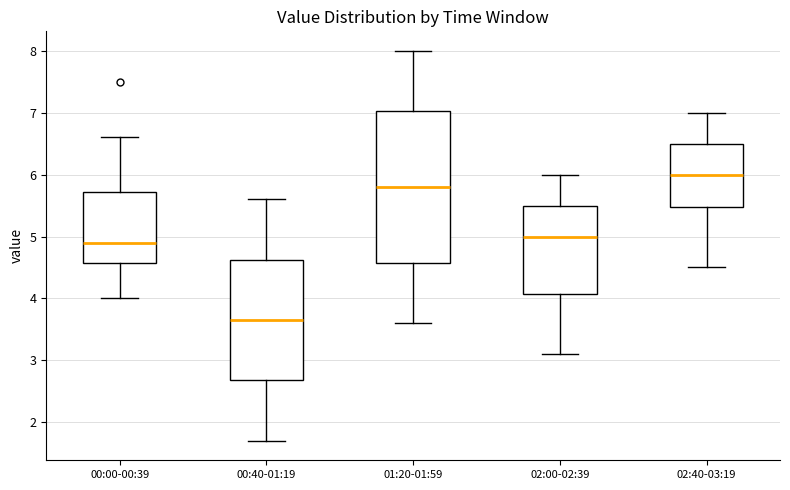

Reading left to right, transcribe this box plot: for each box, give where its median line is, the range the box spans, and where its two whiskers end, as read against the y-axis. The values are not printed on the chart, so give them approximately, as read against the axis.

00:00-00:39: median 4.9, box 4.6 to 5.7, whiskers 4.0 to 6.6
00:40-01:19: median 3.7, box 2.7 to 4.6, whiskers 1.7 to 5.6
01:20-01:59: median 5.8, box 4.6 to 7.0, whiskers 3.6 to 8.0
02:00-02:39: median 5.0, box 4.1 to 5.5, whiskers 3.1 to 6.0
02:40-03:19: median 6.0, box 5.5 to 6.5, whiskers 4.5 to 7.0